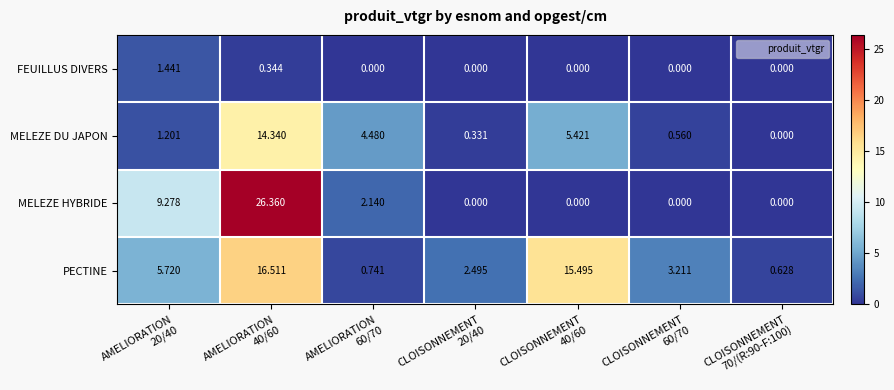

List the series in order of their overall mean, lowest first.

FEUILLUS DIVERS, MELEZE DU JAPON, MELEZE HYBRIDE, PECTINE